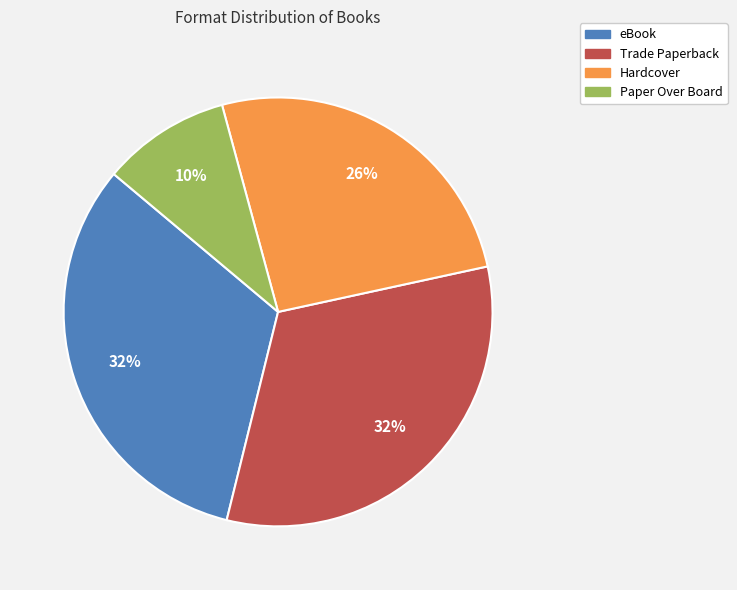

How many segments does this pie chart have?

4